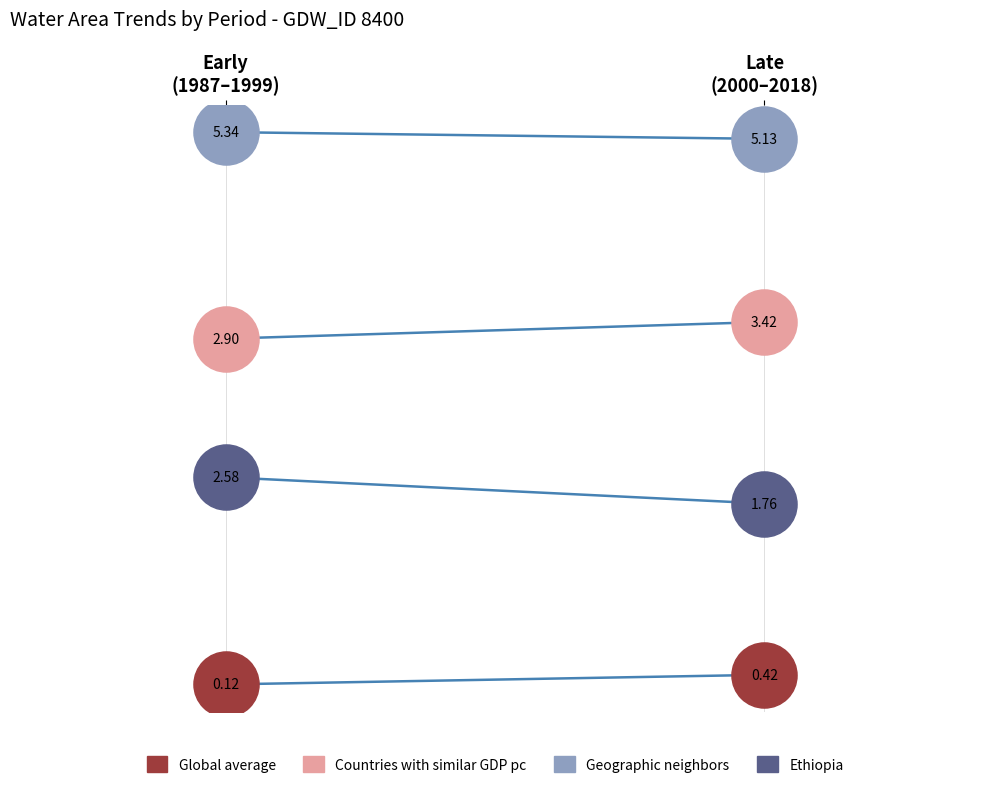

Is the value of Countries with similar GDP pc at Early
(1987–1999) greater than the value of Geographic neighbors at Late
(2000–2018)?

No